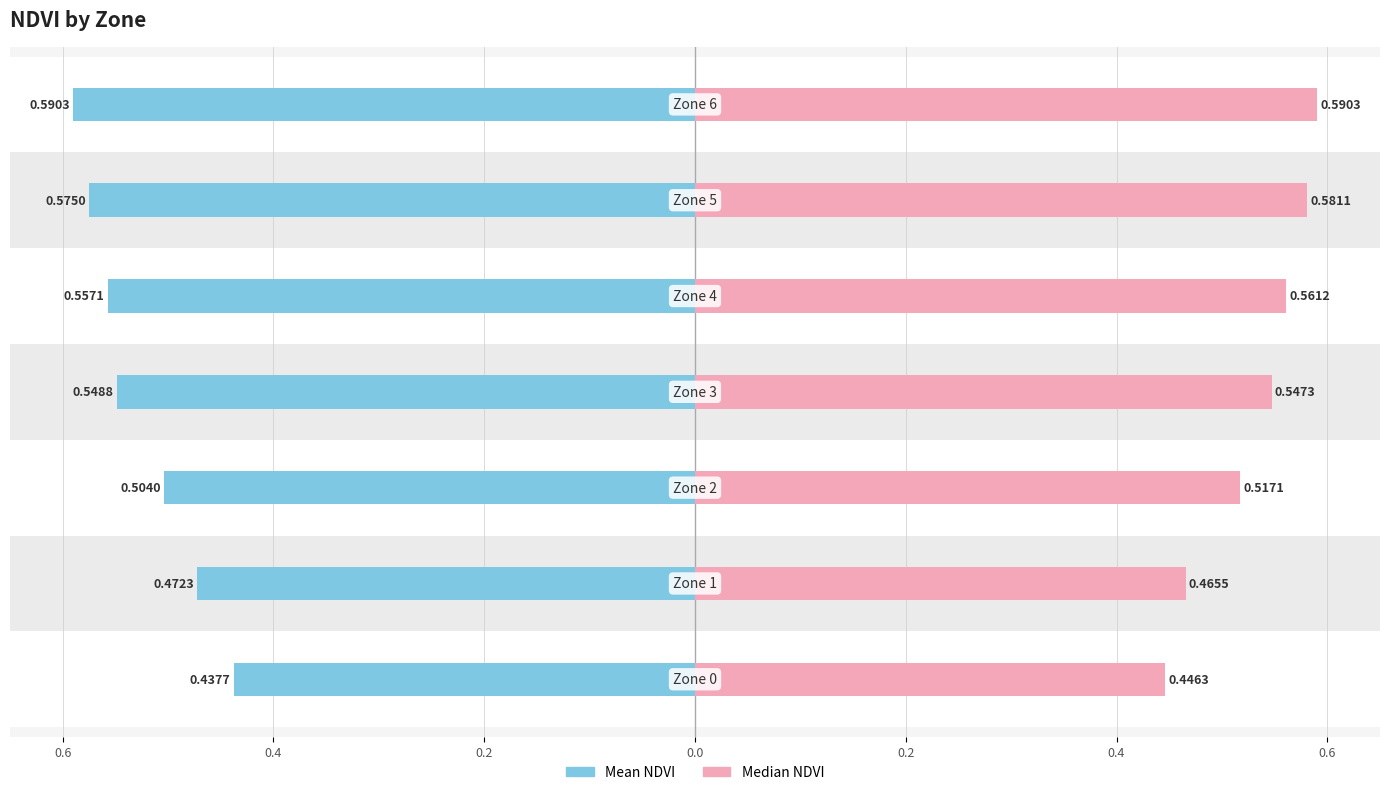

How many bars are there in total?

14